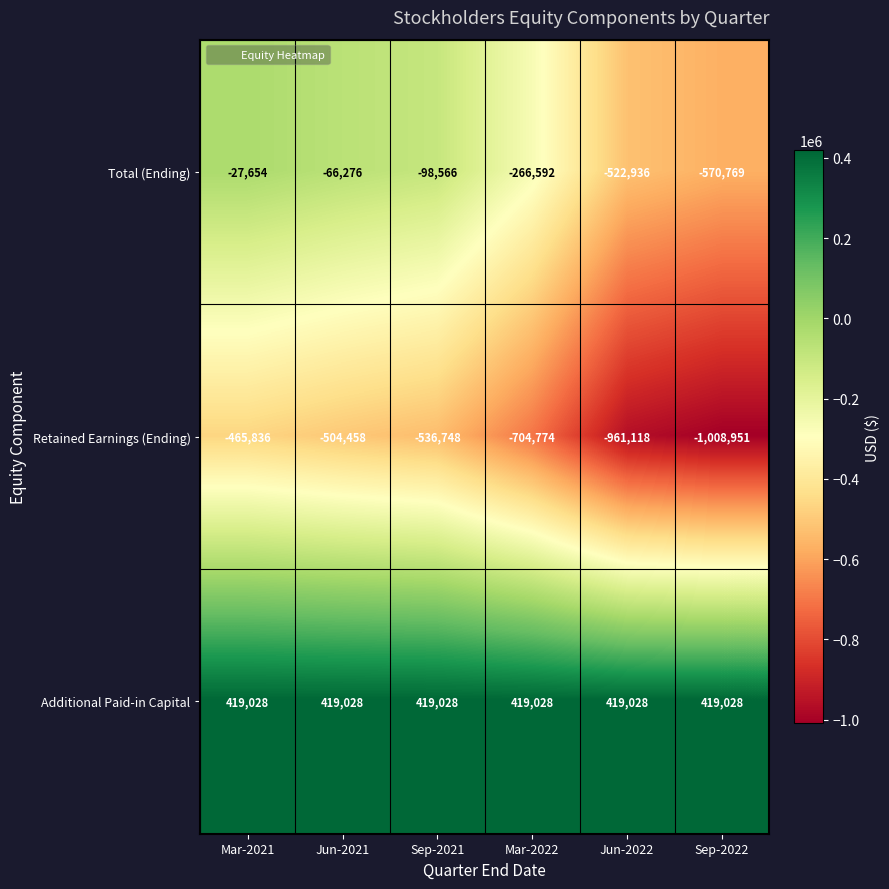

How many data points in Retained Earnings (Ending) are less than -536748?

3